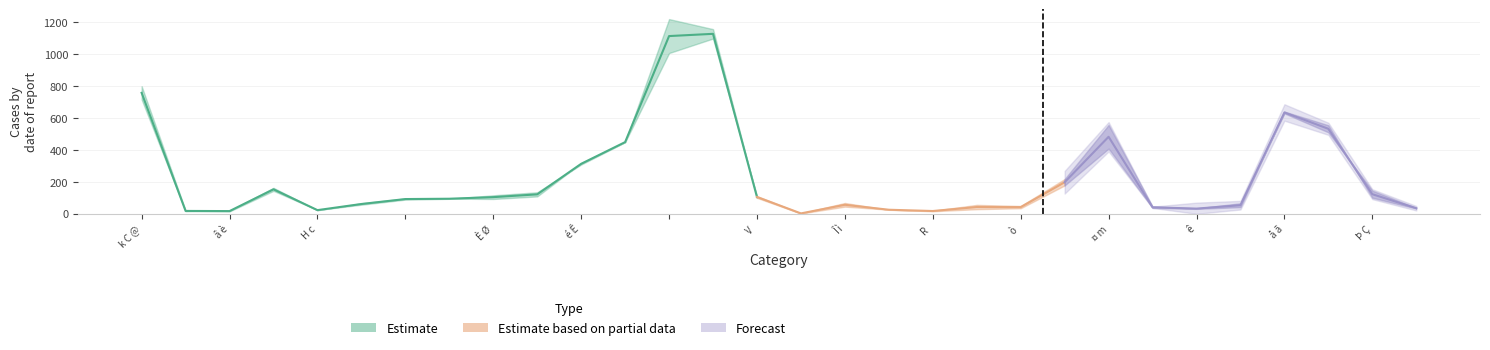

What is the label of the 5th point from the right?

25